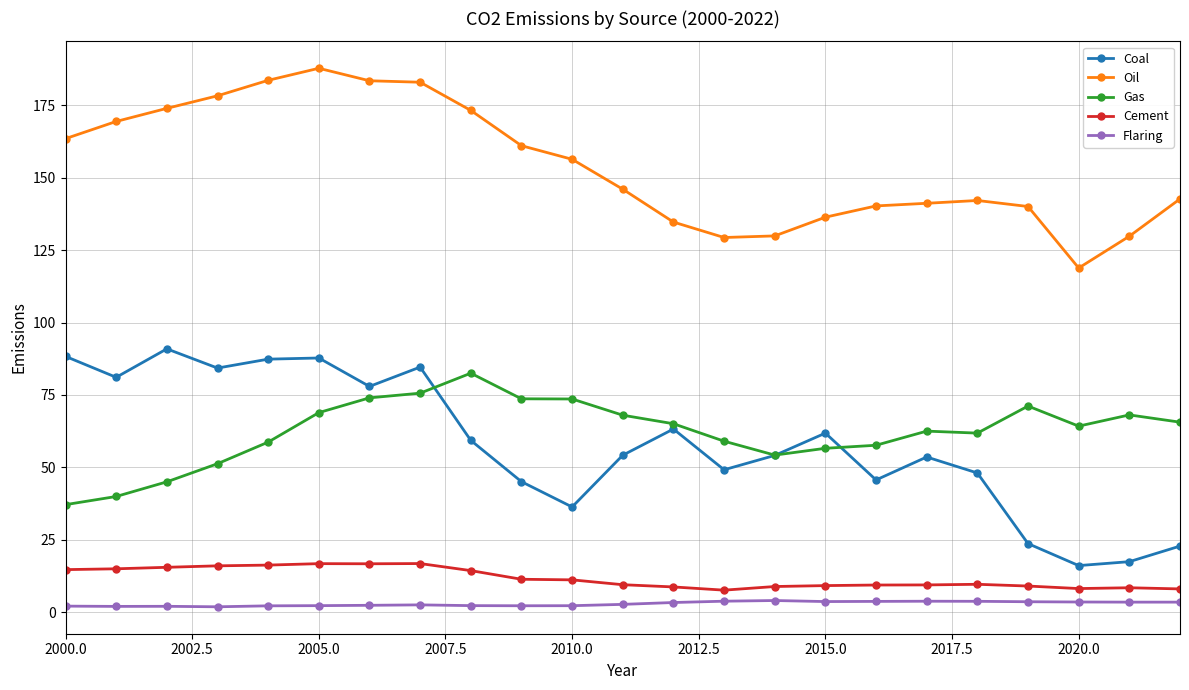

What is the maximum value for Oil?

187.8